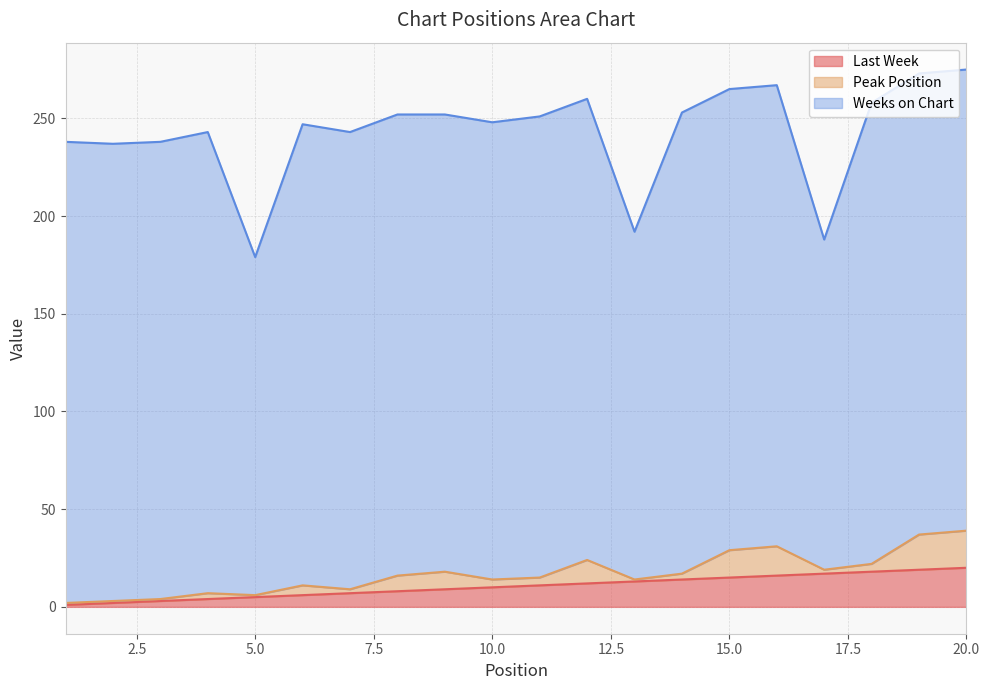

How many series are shown in this chart?

3